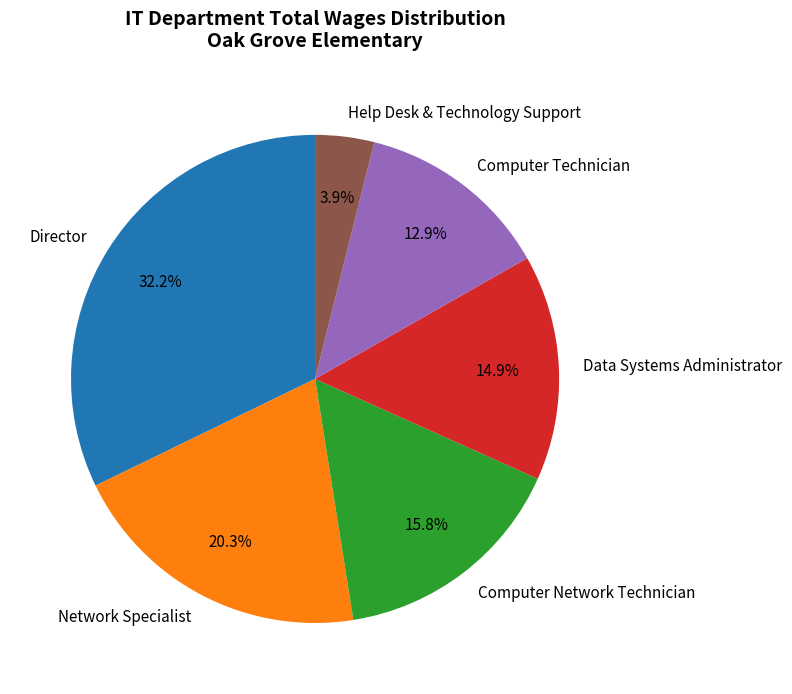

To the nearest percent, what portion does Computer Technician represent?

13%